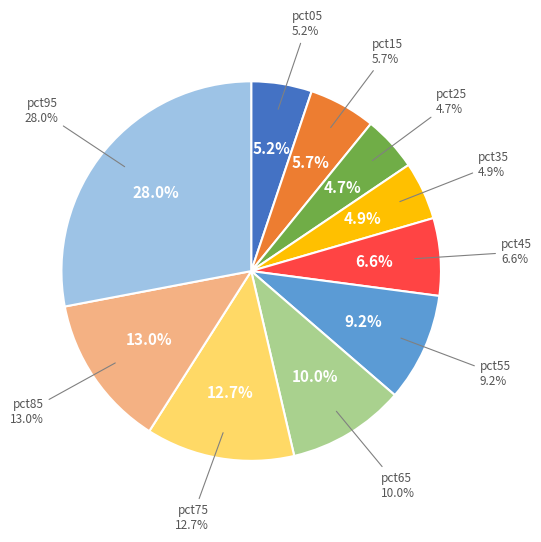

How many segments does this pie chart have?

10